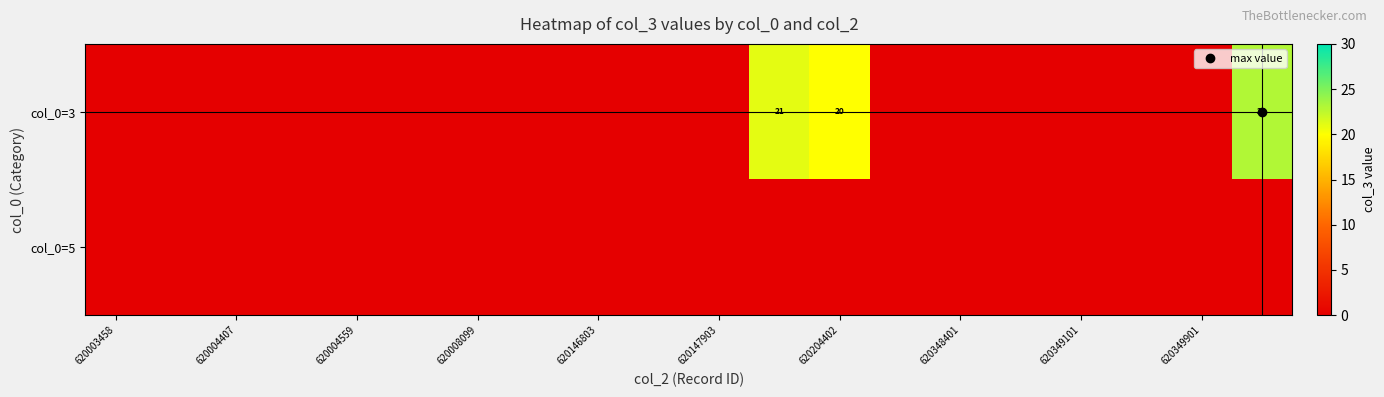

What is the maximum value shown in the chart?

23